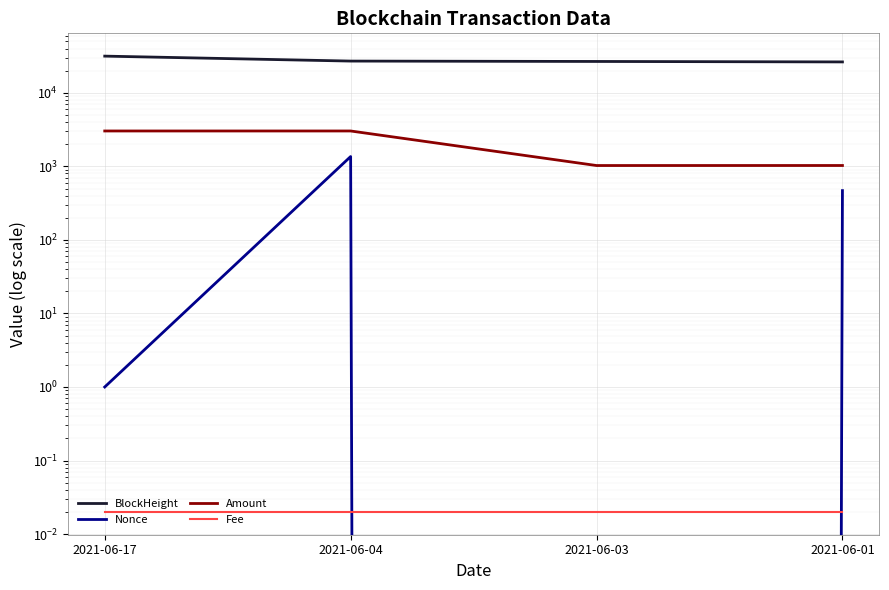

Which series changed the most between 2021-06-17 and 2021-06-03?

BlockHeight